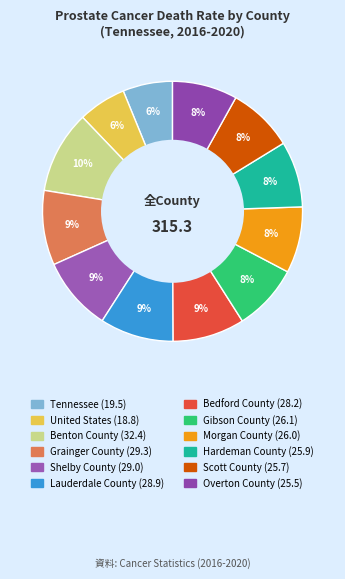

What is the ratio of the value at Scott County to the value at Lauderdale County?

0.9